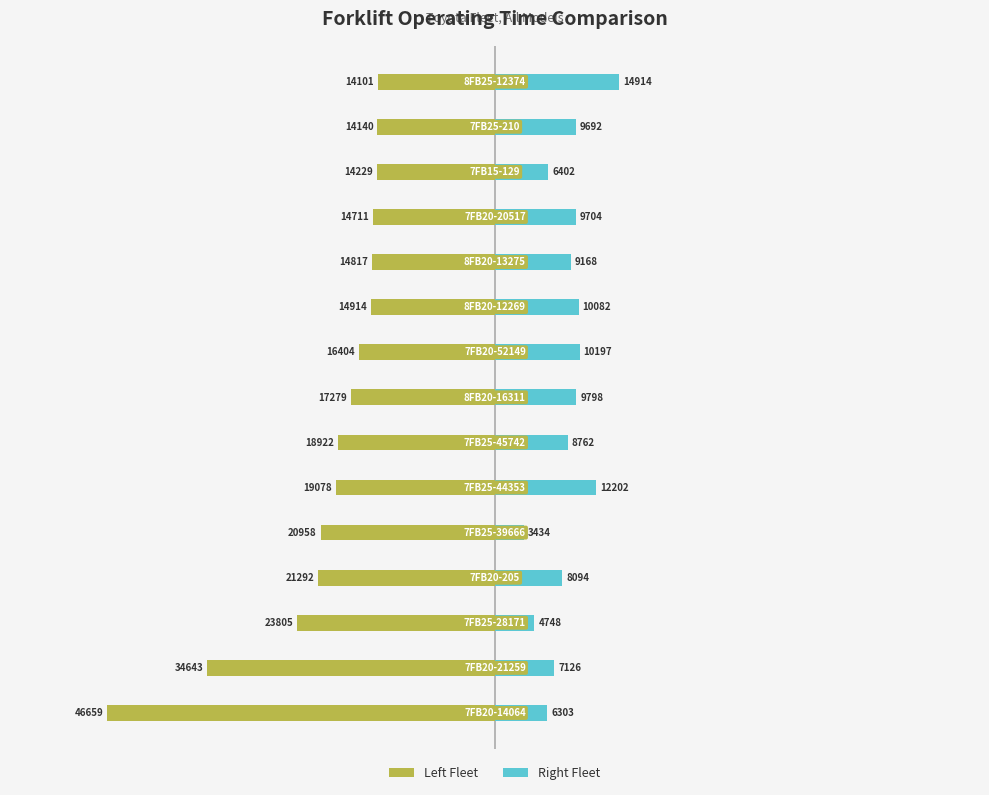

List the labels in order of Left Fleet value, smallest first.

0, 1, 2, 3, 4, 5, 6, 7, 8, 9, 10, 11, 12, 13, 14